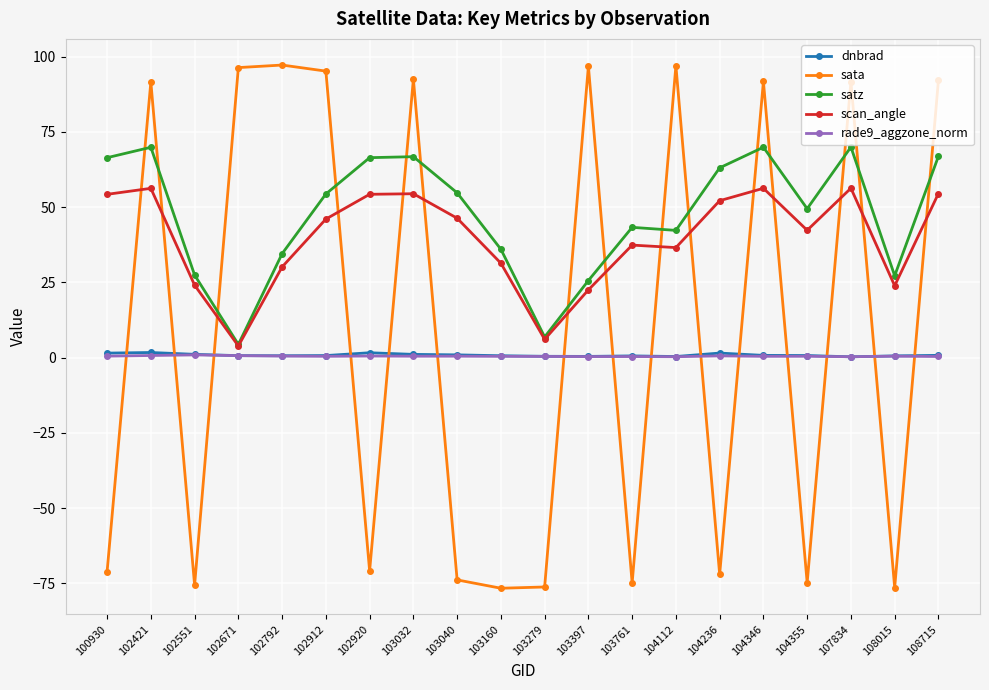

What value does the satz series have at 103279?

6.9